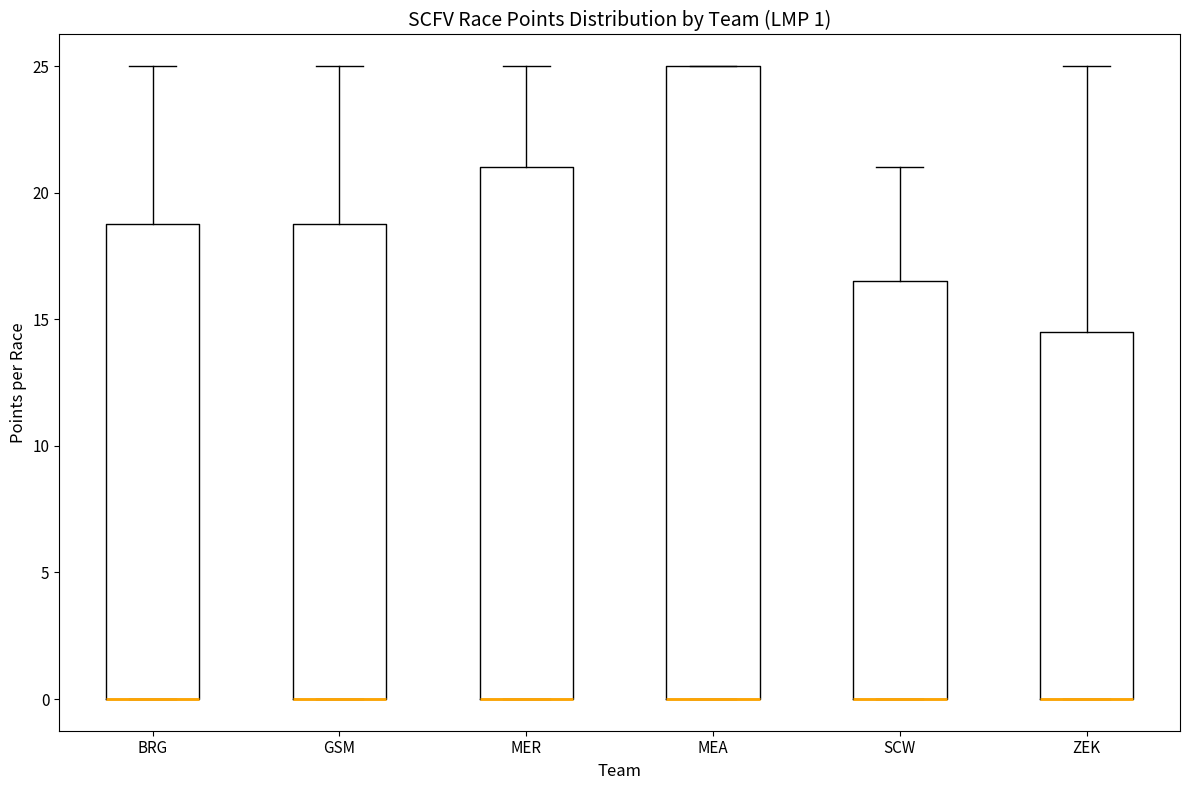

Comparing the boxes themselves (not the whiskers), which one is the tallest?

MEA